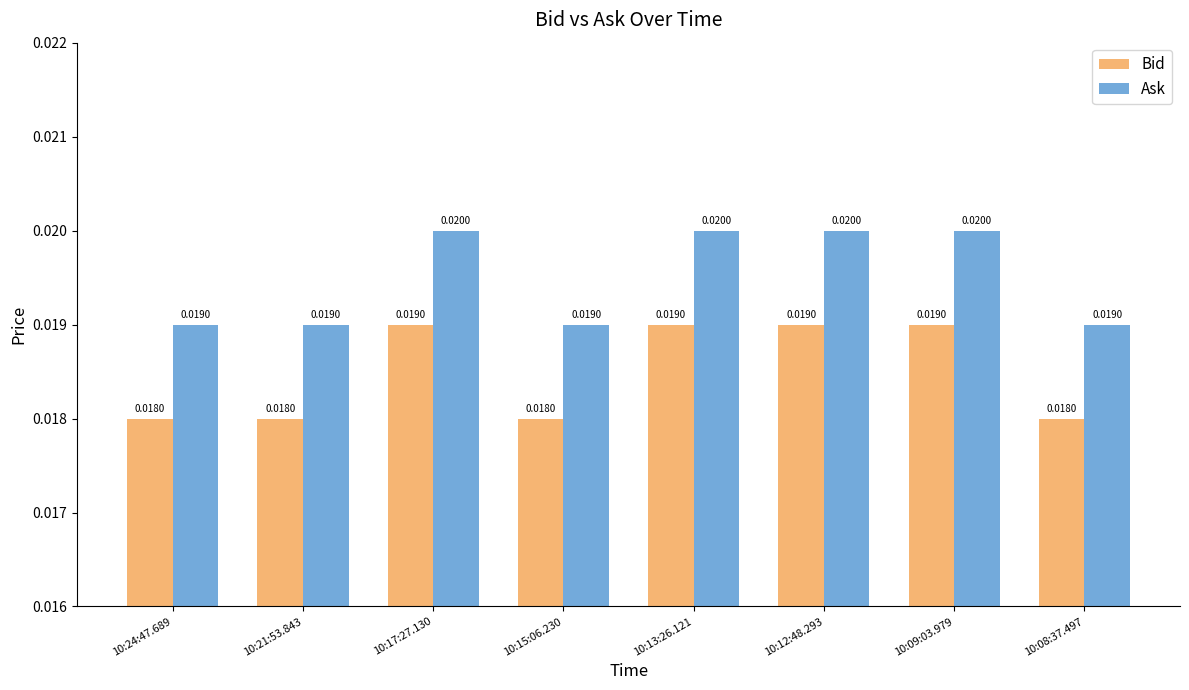

Which series has the largest total across all categories?

Ask